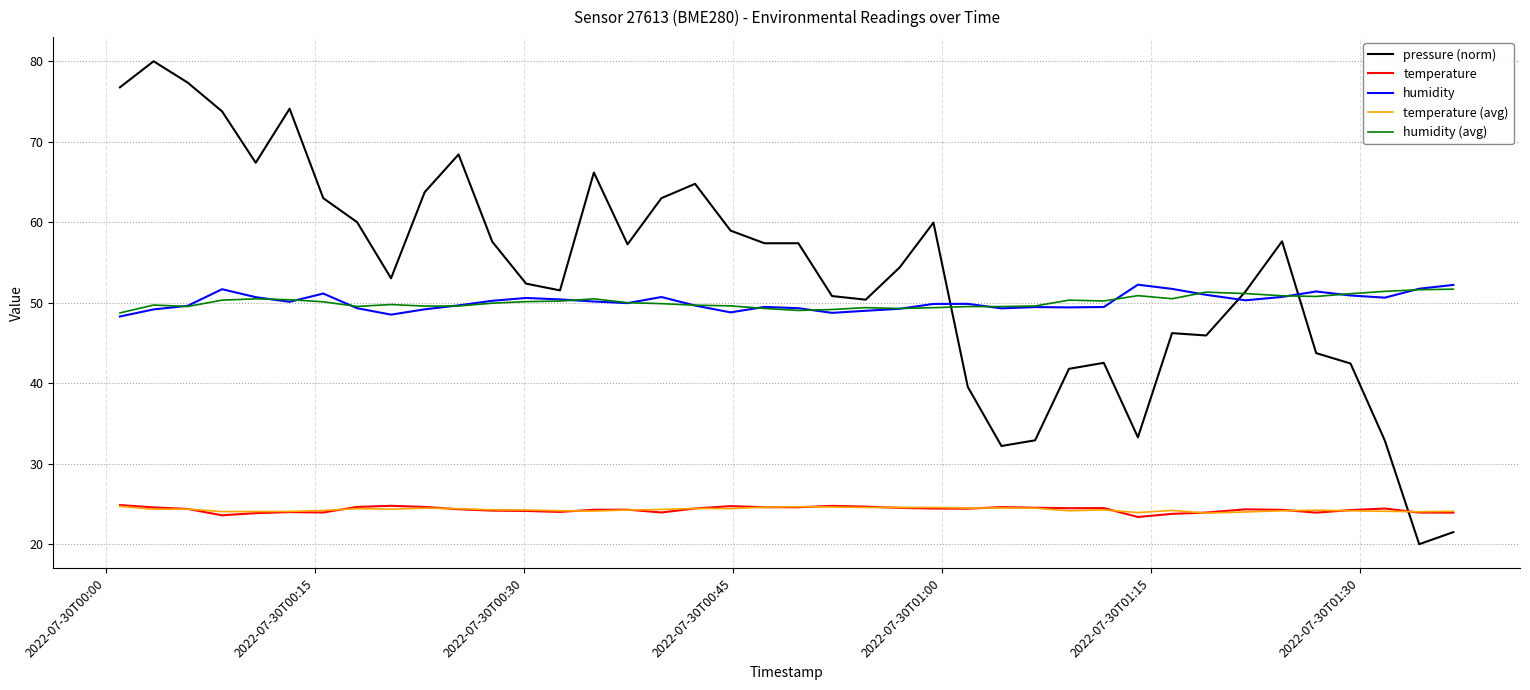

Which series has the largest total across all categories?

pressure (norm)